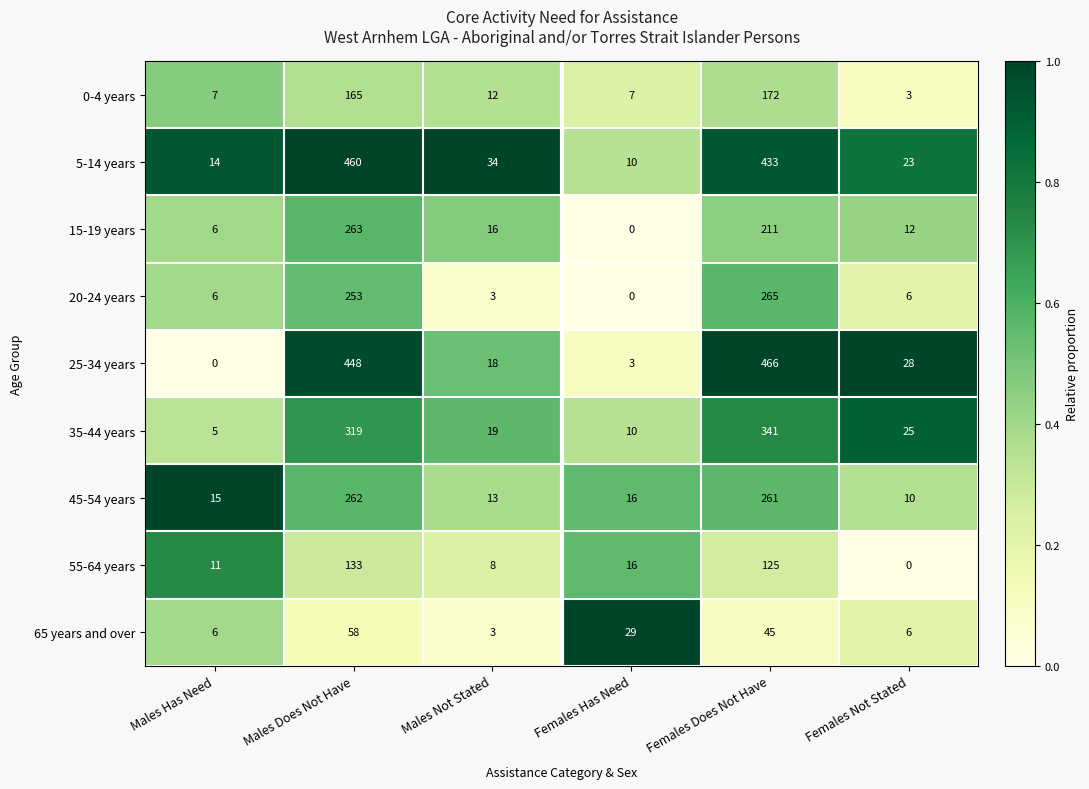

What is the approximate value of 35-44 years at Females Not Stated?

25